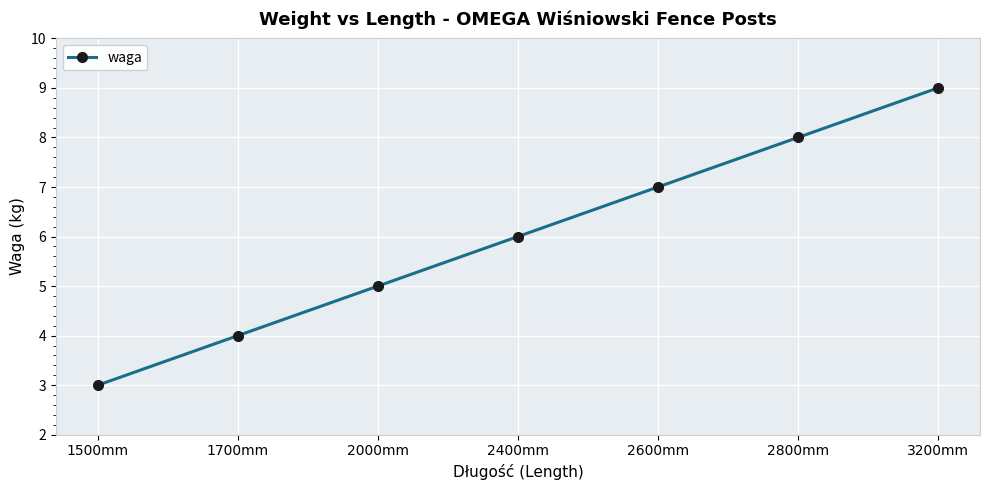

Which has a higher value, 2600mm or 2800mm?

2800mm